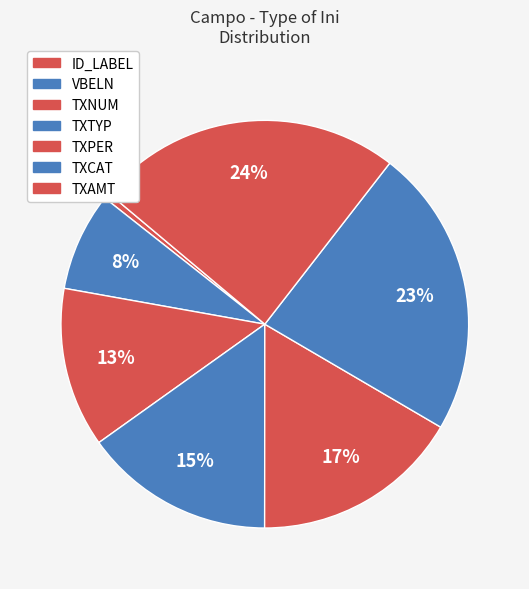

Which slice is the smallest?

ID_LABEL